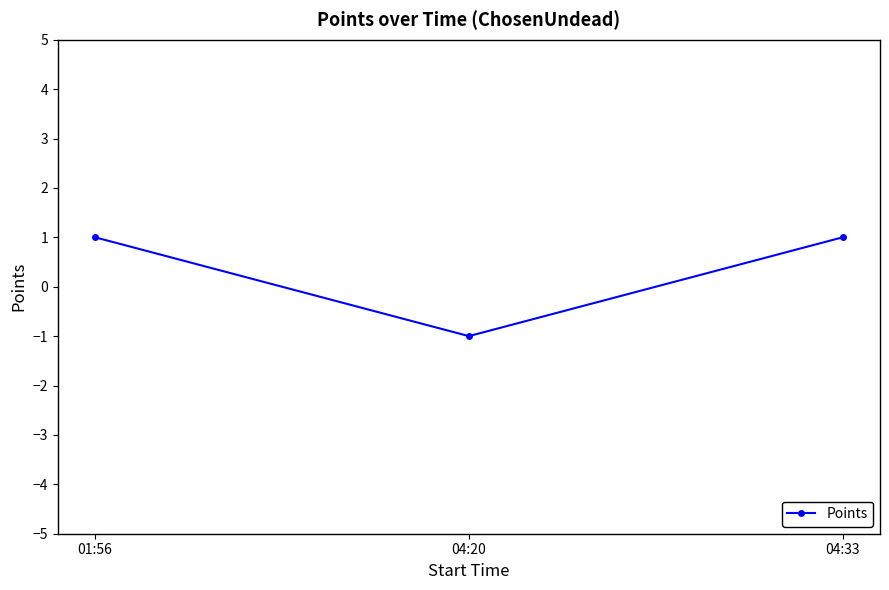

True or false: the data shows 1 at 01:56.

True